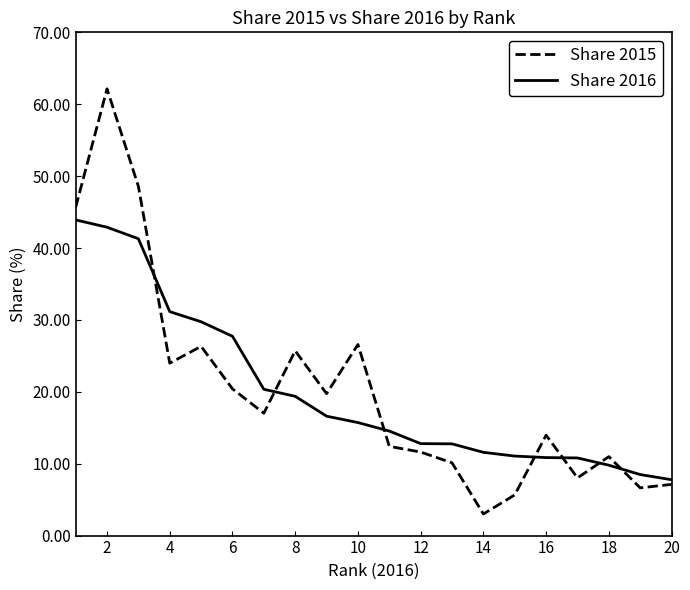

What is the maximum value for Share 2016?

43.9